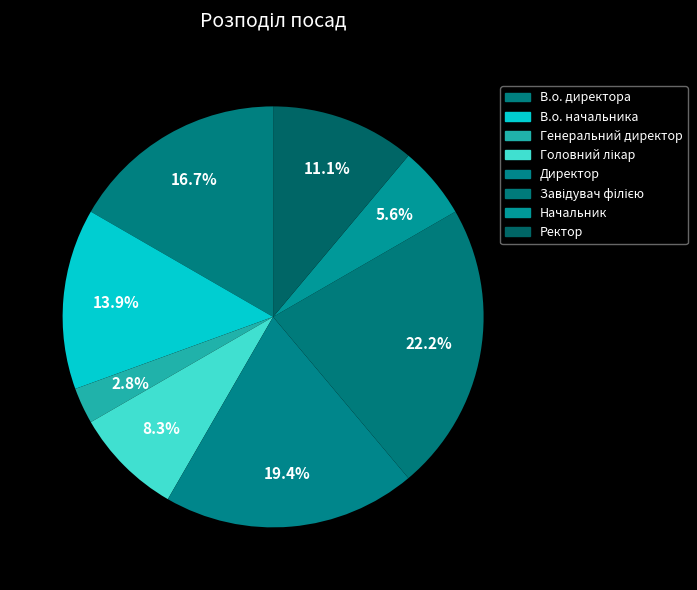

To the nearest percent, what percentage of the pie is Директор?

19%